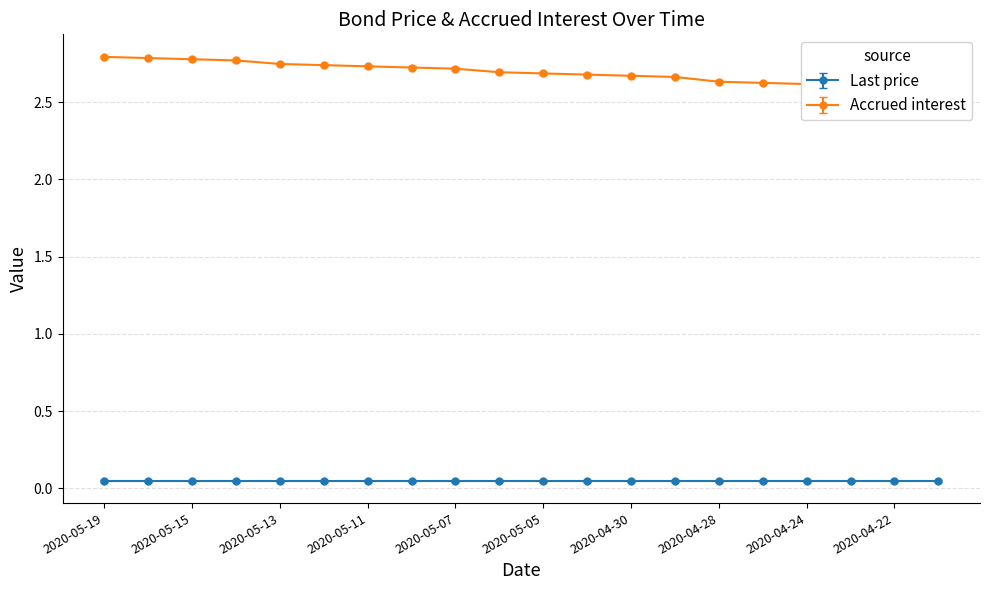

At which category does the chart reach its minimum across all series?

2020-04-21